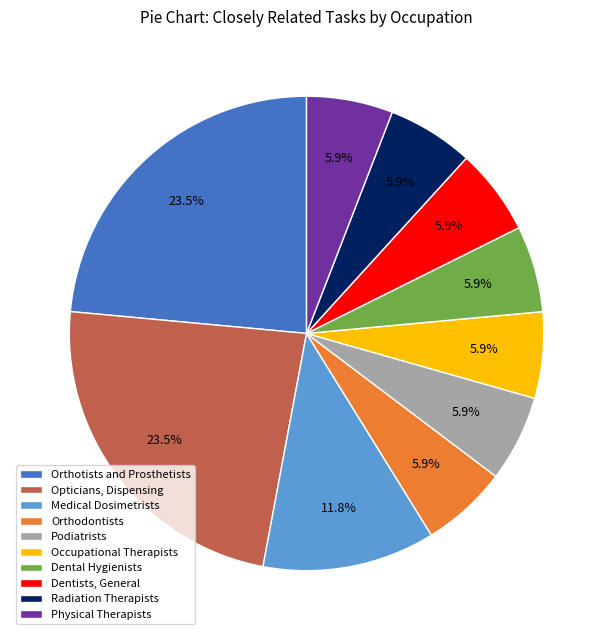

Do Orthotists and Prosthetists and Podiatrists together represent more than half of the pie?

No